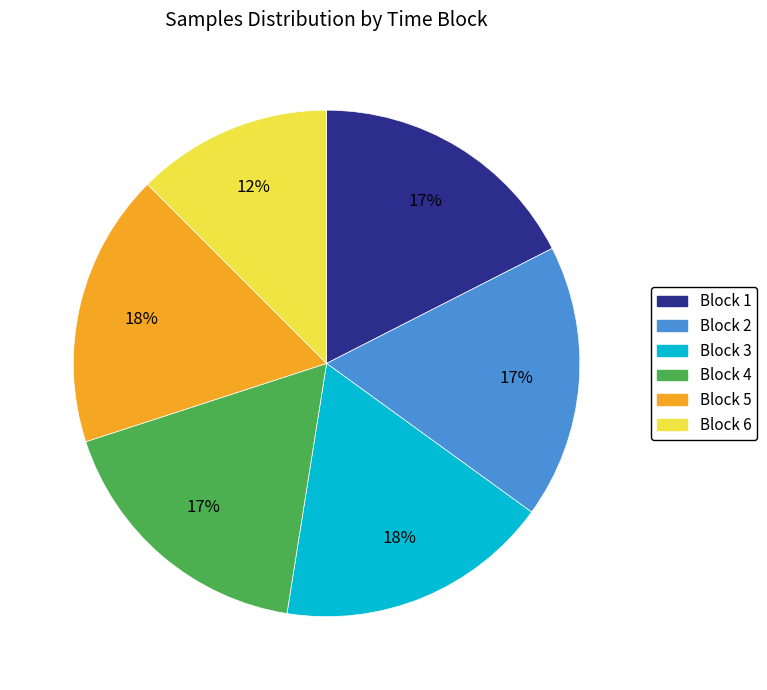

What is the smallest slice in the pie chart?

Block 6